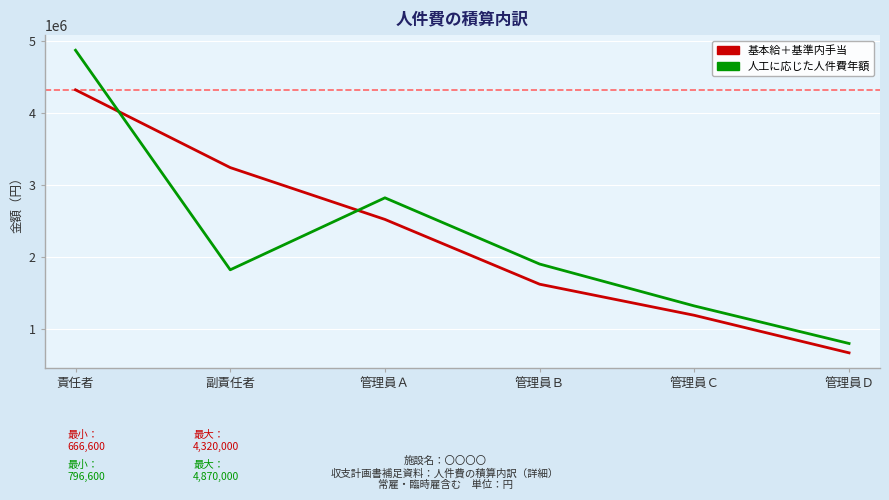

Where is 人工に応じた人件費年額 nearest to the value 2833300?

管理員Ａ